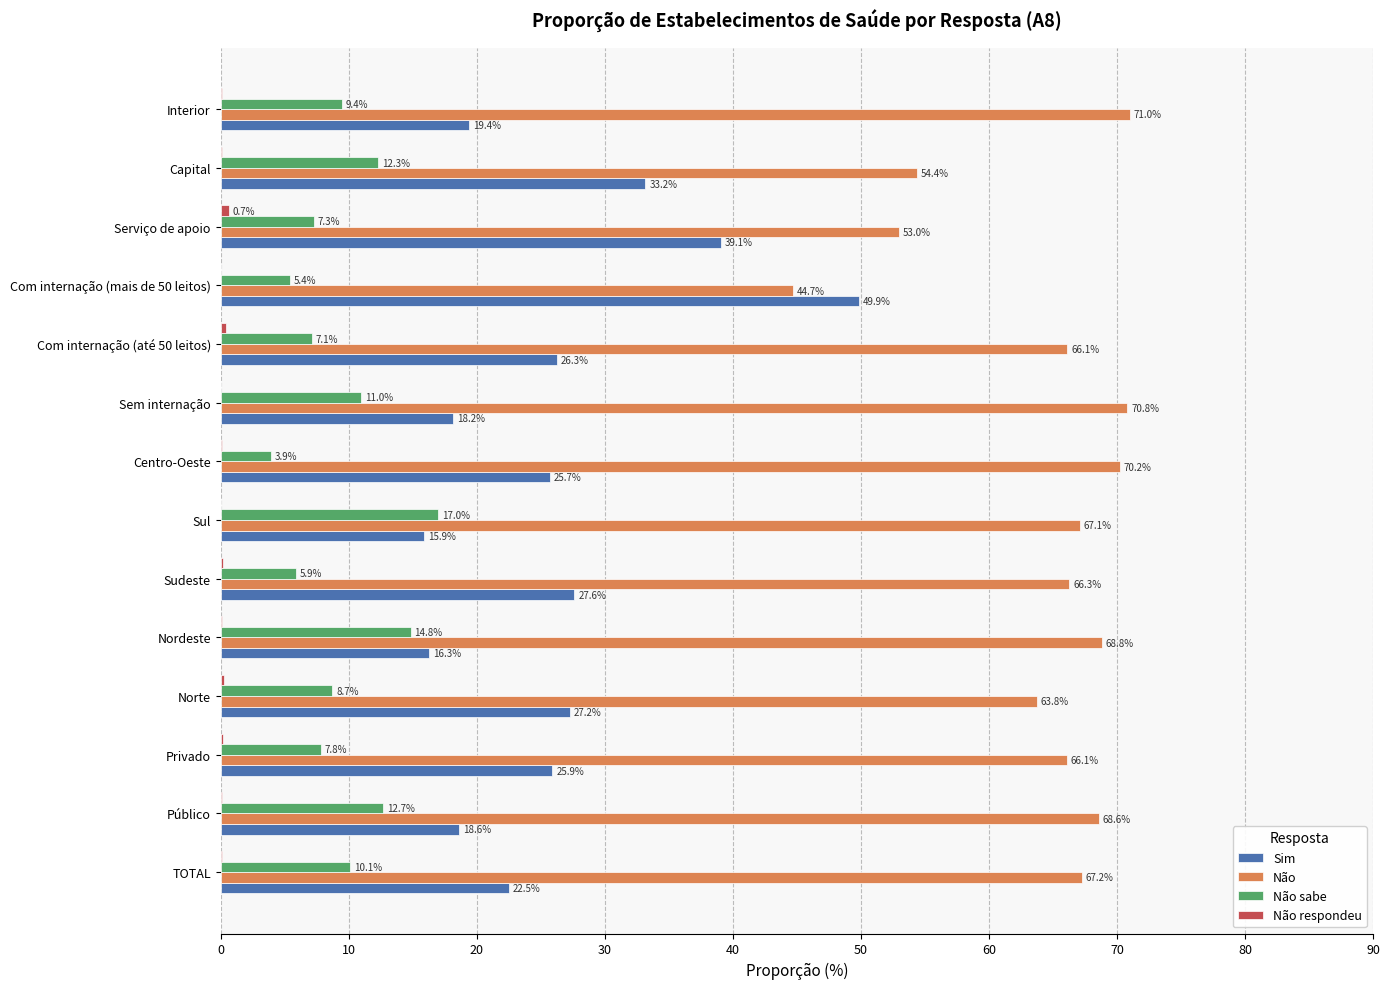

How many distinct data groups are displayed?

4